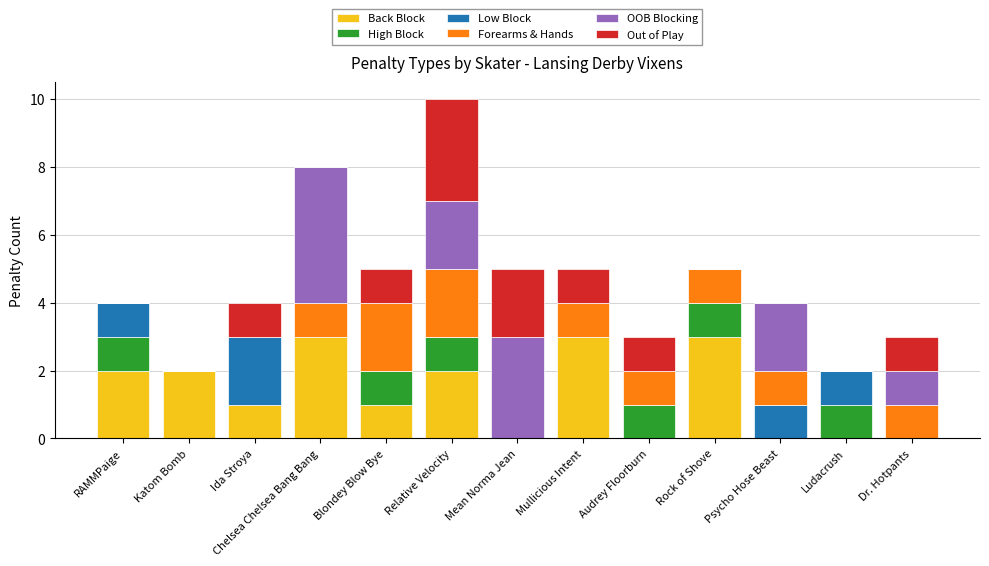

At which category is the sum across all series the highest?

Relative Velocity